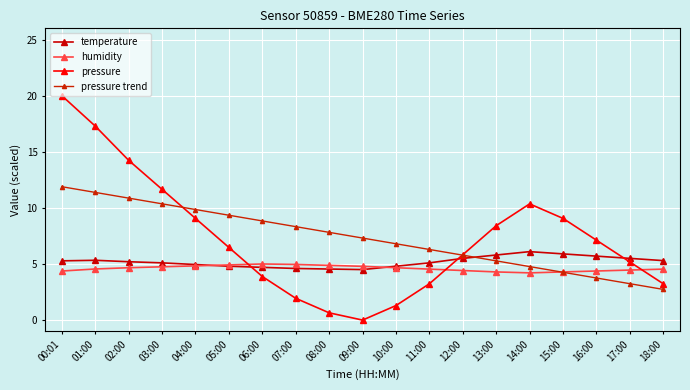

At which label is humidity closest to 4?

14:00